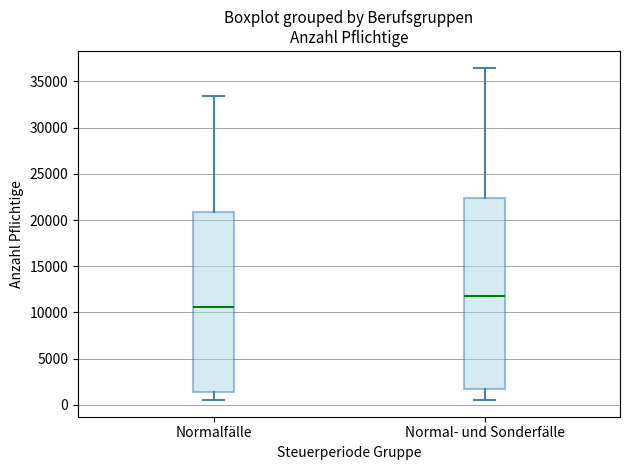

Reading left to right, read every box against the y-axis: the position of its median line, the range the box covers, and the ends of its whiskers. The values are not printed on the chart, so give them approximately, as read against the axis.

Normalfälle: median 10500, box 1500 to 21000, whiskers 500 to 33500
Normal- und Sonderfälle: median 12000, box 1500 to 22500, whiskers 500 to 36500